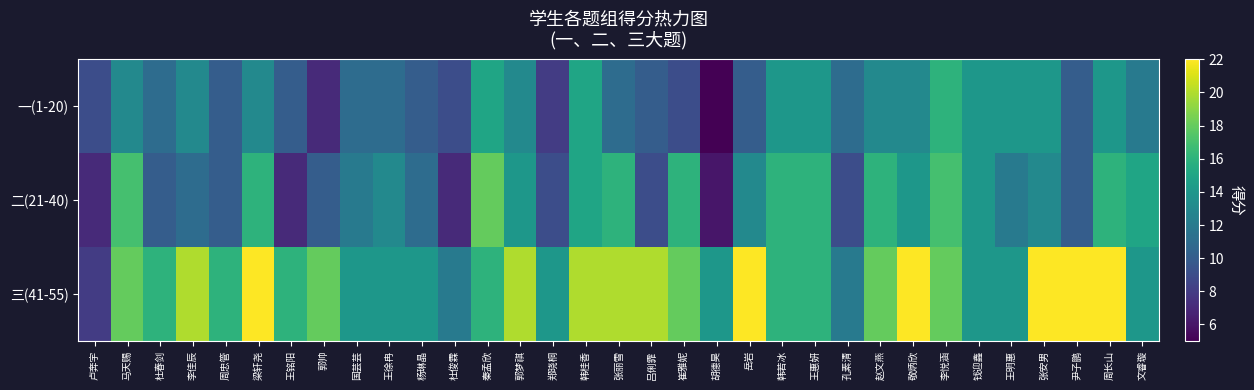

How many categories are shown in the chart?

33